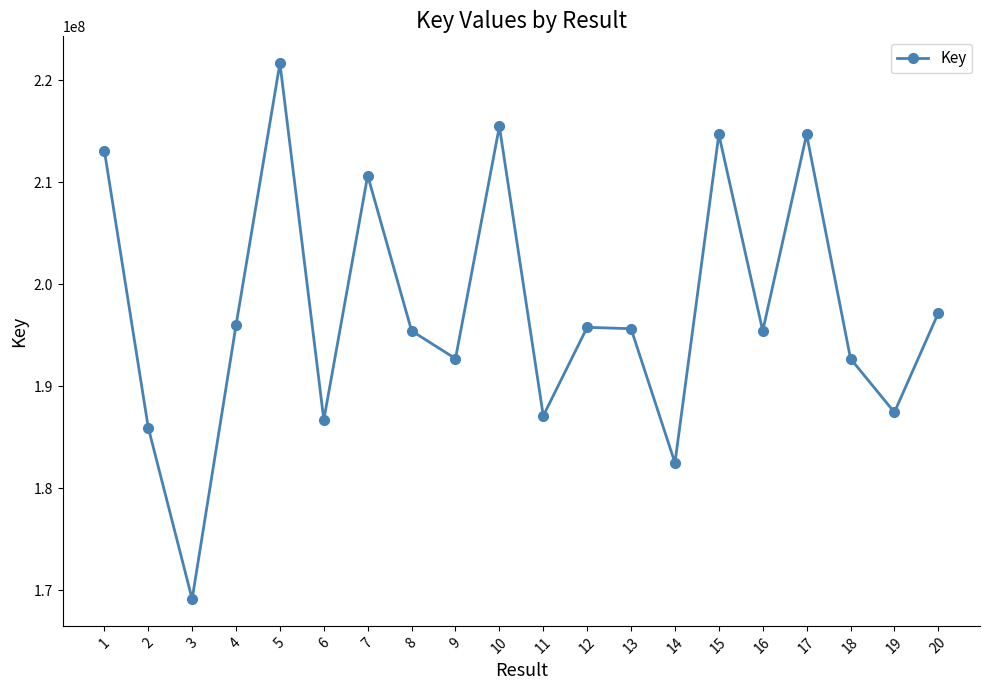

How many interior local peaks (higher than both neighbors) does the data have?

6